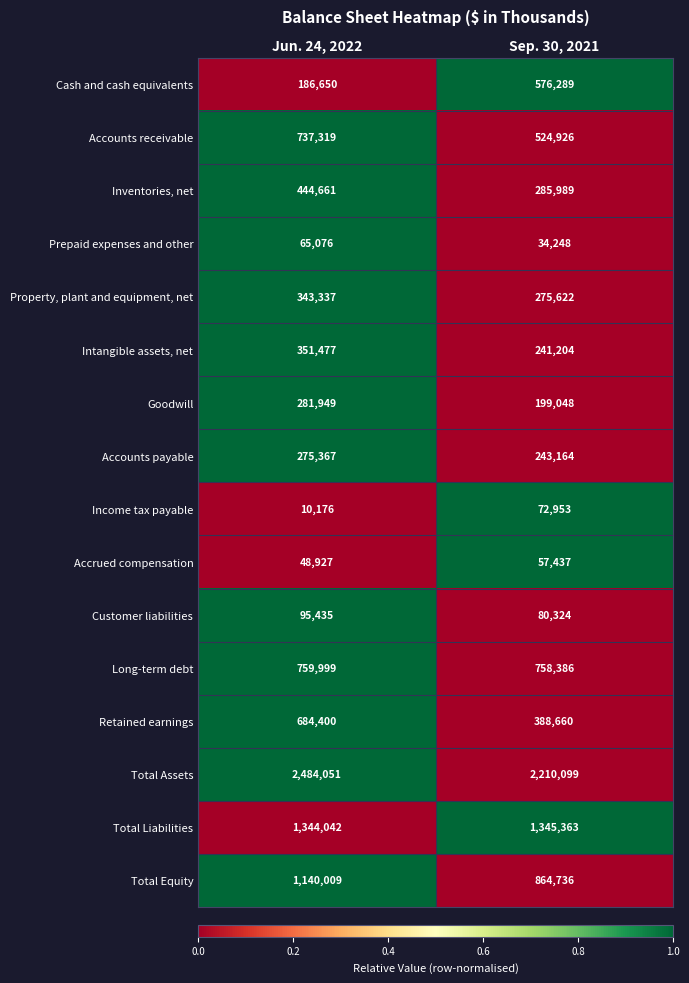

The value of Income tax payable at Jun. 24, 2022 is 10176. True or false?

True